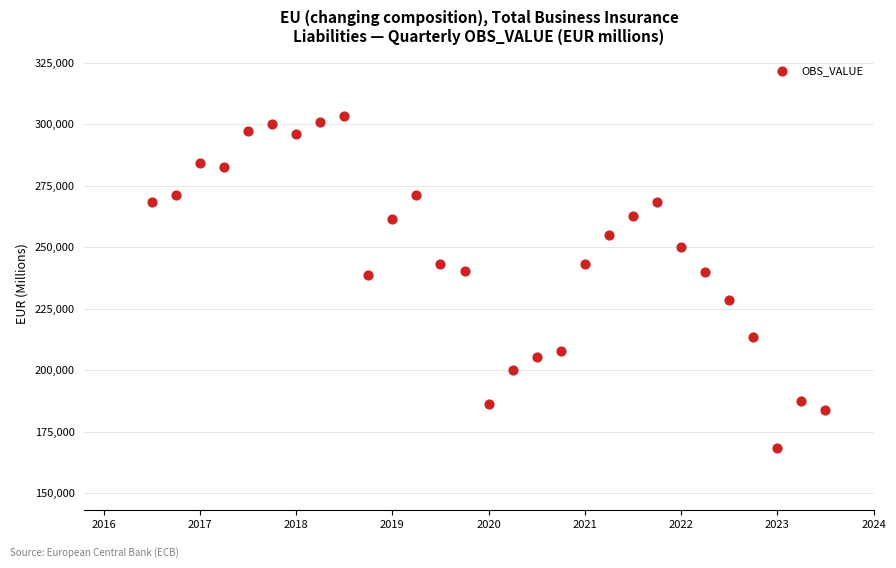

What is the range of Y values (max minus min)?

135183.2